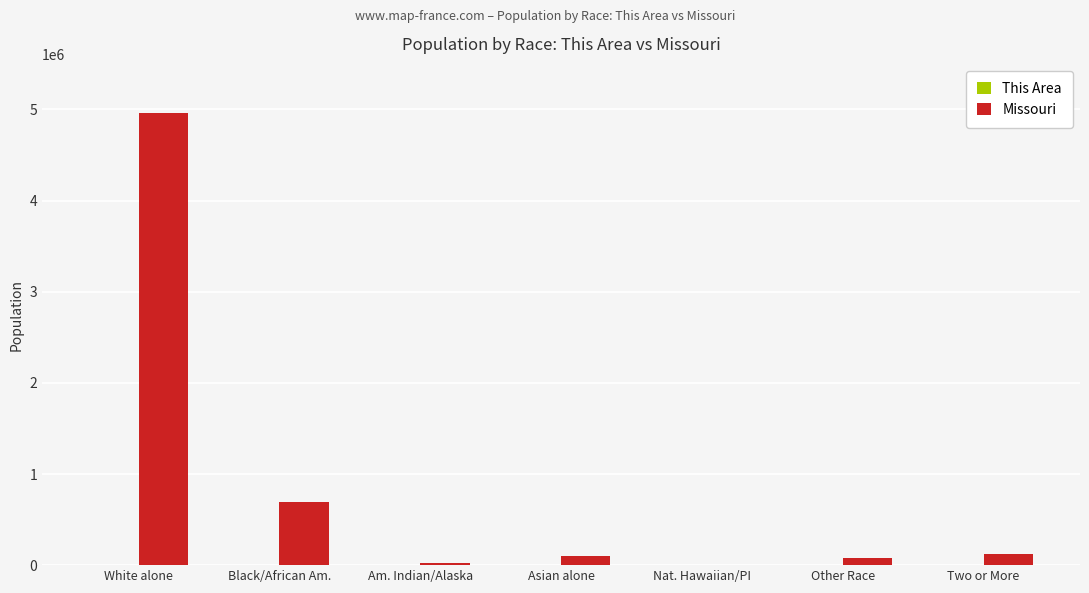

The Missouri series shows 1197381 at Black/African Am.. True or false?

False